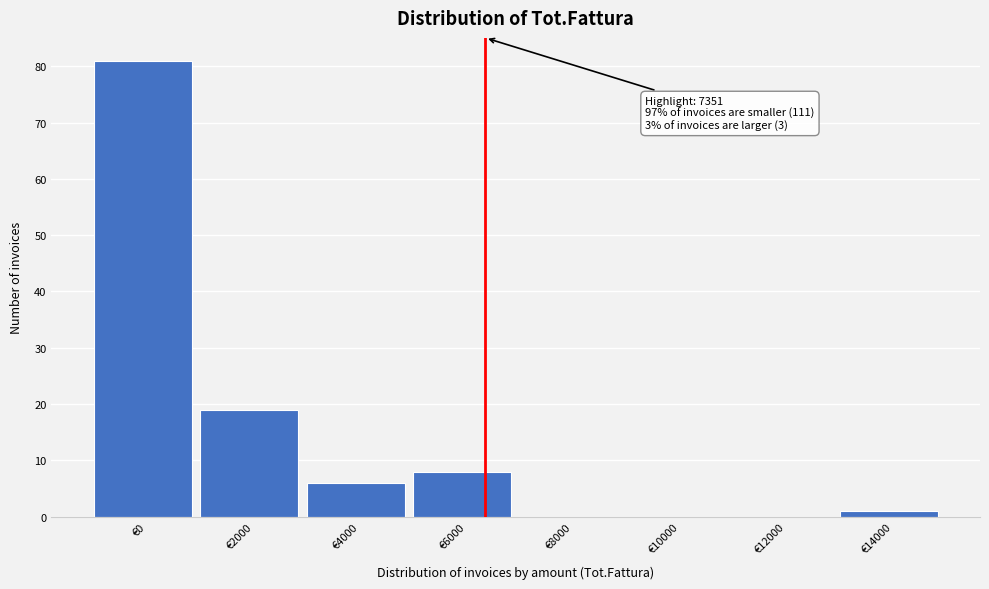

Reading right to left, transcribe all the data shown in this chart.

€14000=1	€12000=0	€10000=0	€8000=0	€6000=8	€4000=6	€2000=19	€0=81